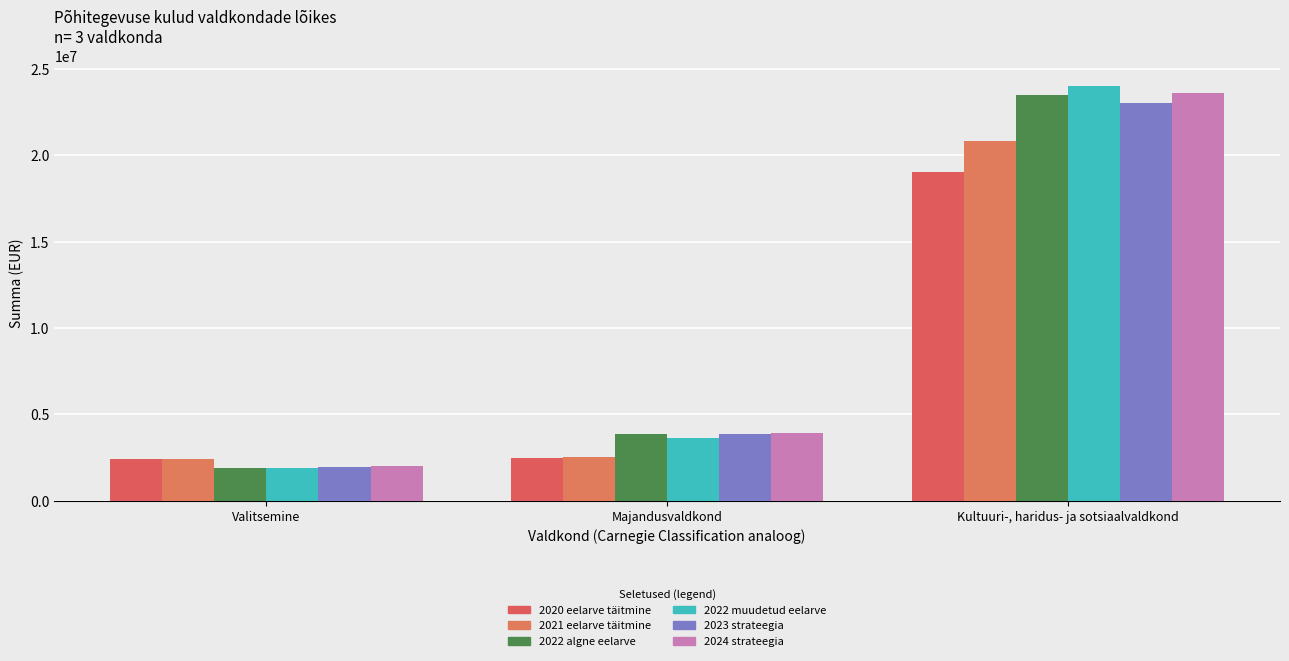

How many values in the 2022 algne eelarve series are below 3843371?

1